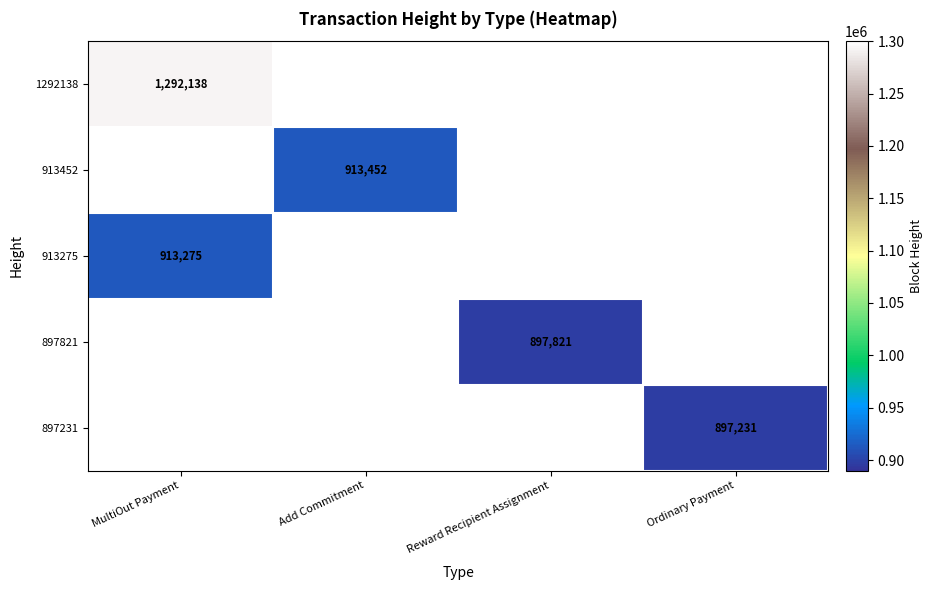

The 913275 series shows 913275.0 at MultiOut Payment. True or false?

True